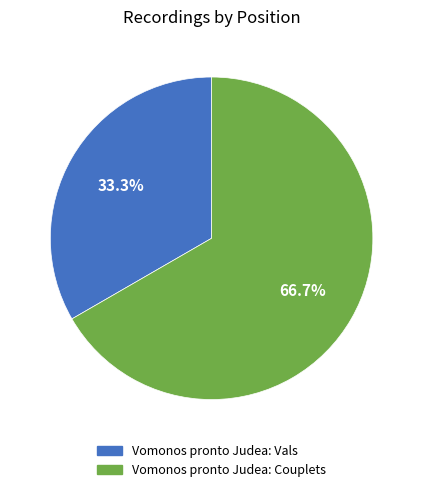

How many slices are in this pie chart?

2